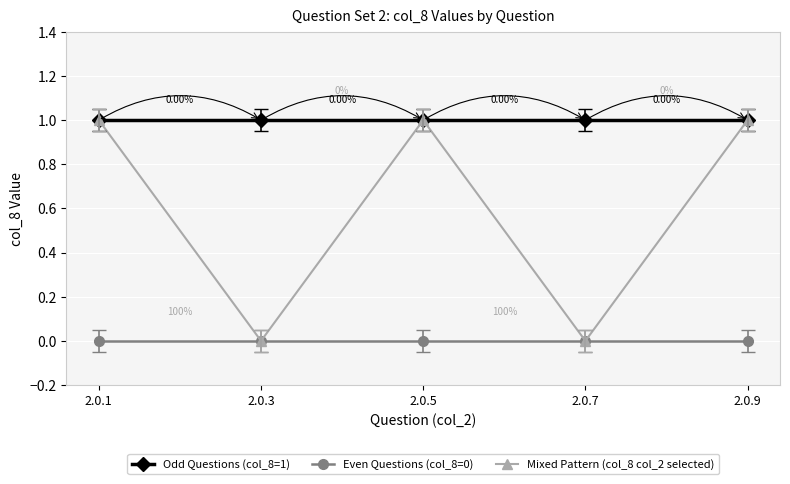

What is the average value of the Mixed Pattern (col_8 col_2 selected) series?

1